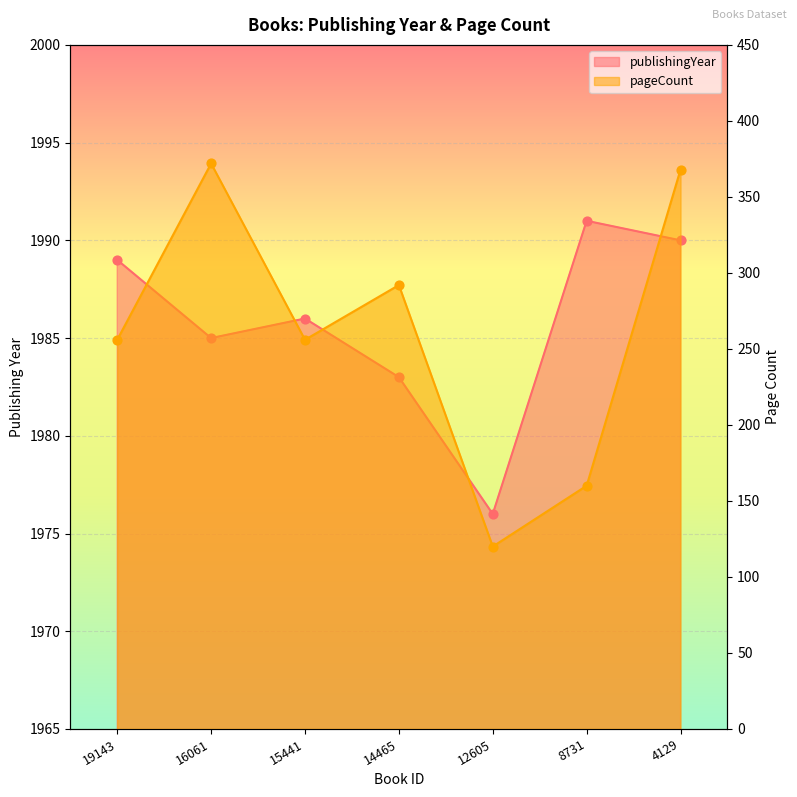

Which series reaches the maximum Y coordinate?

publishingYear